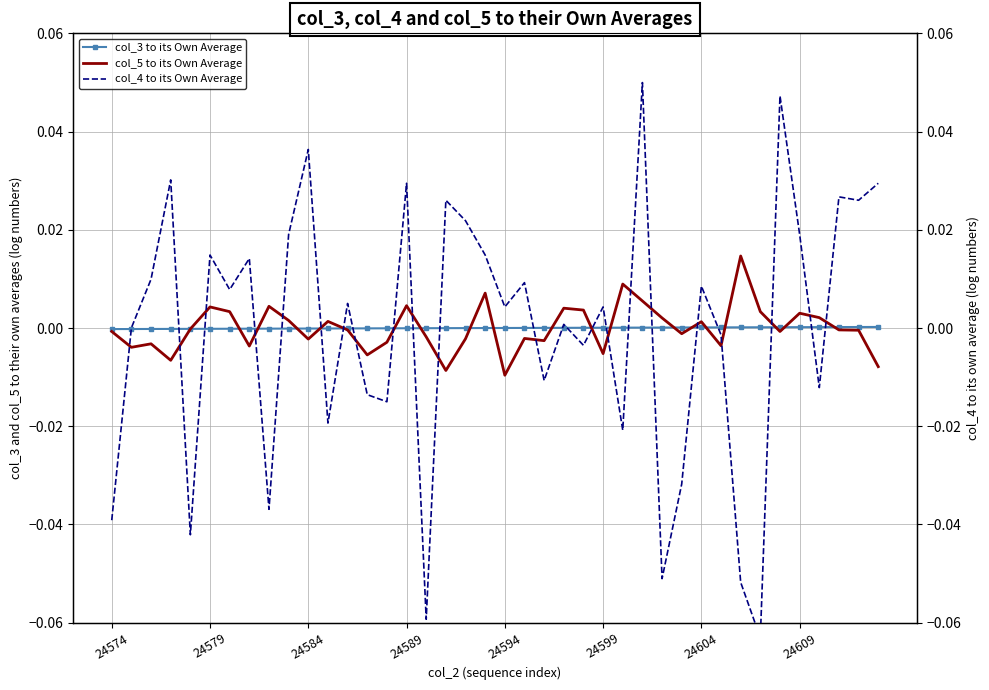

What are all the series names shown in the legend?

col_3 to its Own Average, col_5 to its Own Average, col_4 to its Own Average